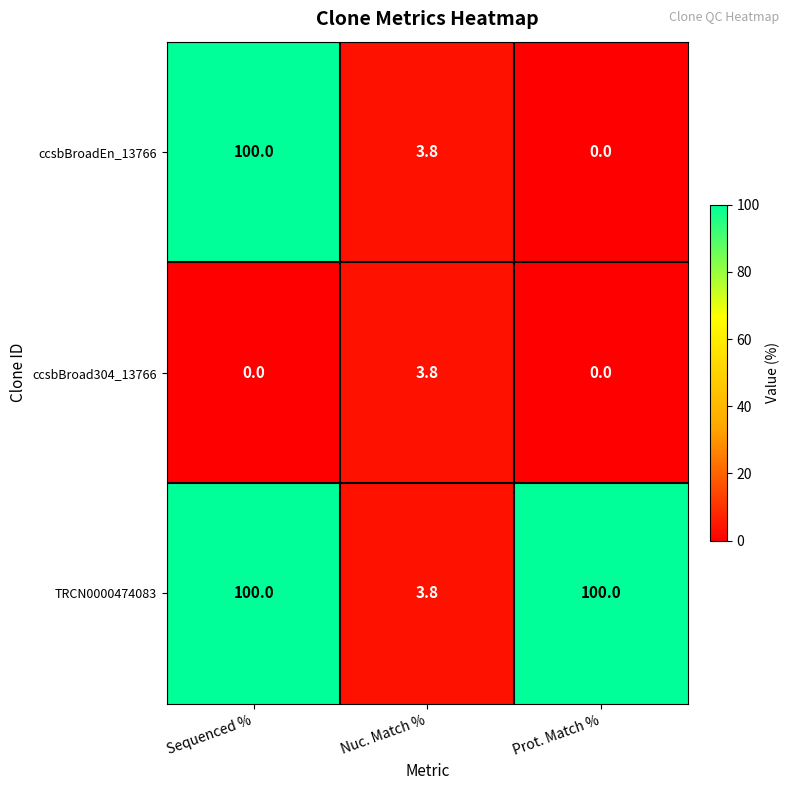

What is the difference between the highest and lowest values at Sequenced %?

100.0